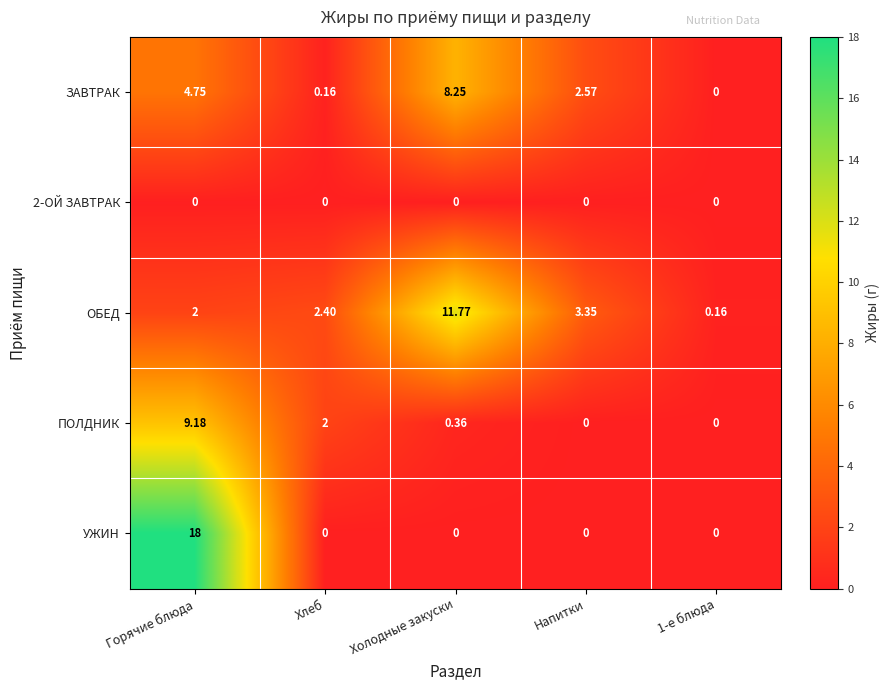

Which series has the widest spread of values?

УЖИН